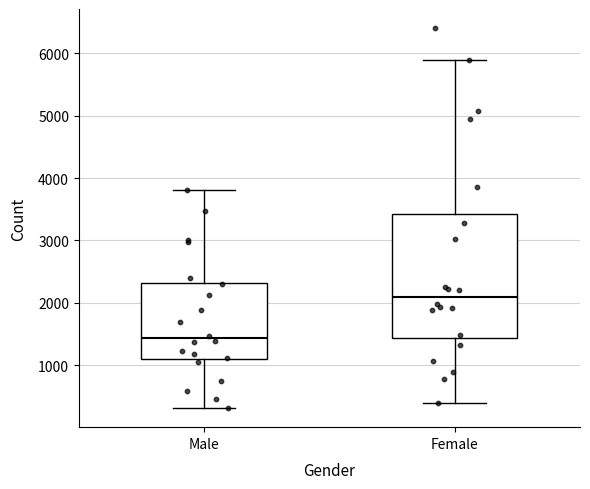

Reading left to right, transcribe this box plot: for each box, give where its median line is, the range the box spans, and where its two whiskers end, as read against the y-axis. The values are not printed on the chart, so give them approximately, as read against the axis.

Male: median 1400, box 1100 to 2300, whiskers 300 to 3800
Female: median 2100, box 1400 to 3400, whiskers 400 to 5900